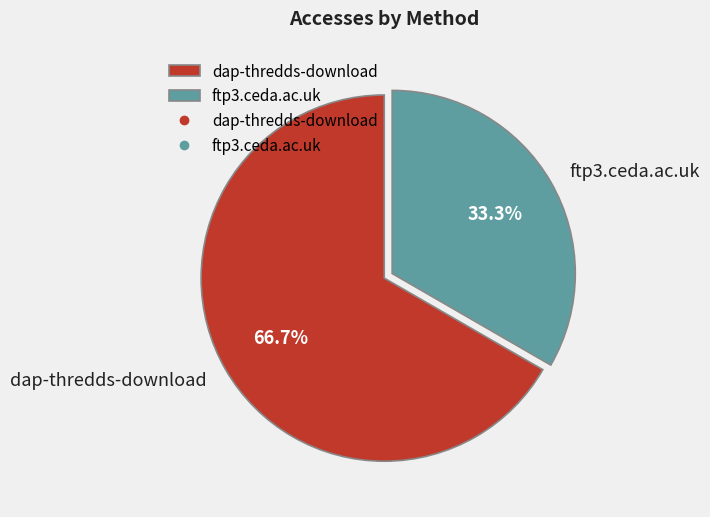

What is the largest slice in the pie chart?

dap-thredds-download